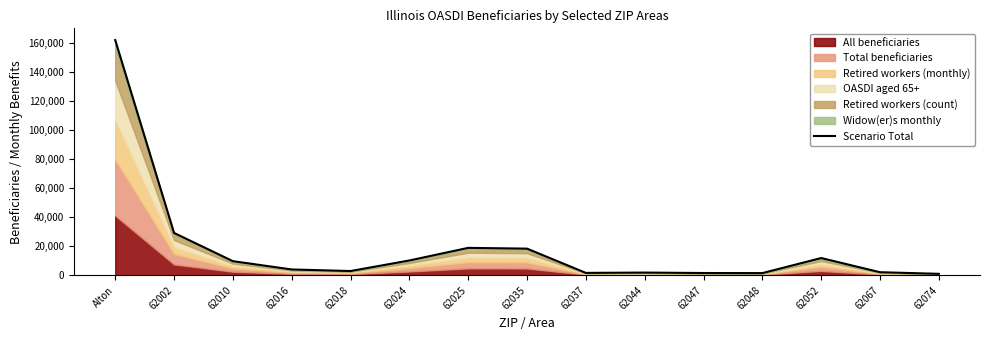

What is the label of the 2nd point from the right?

62067